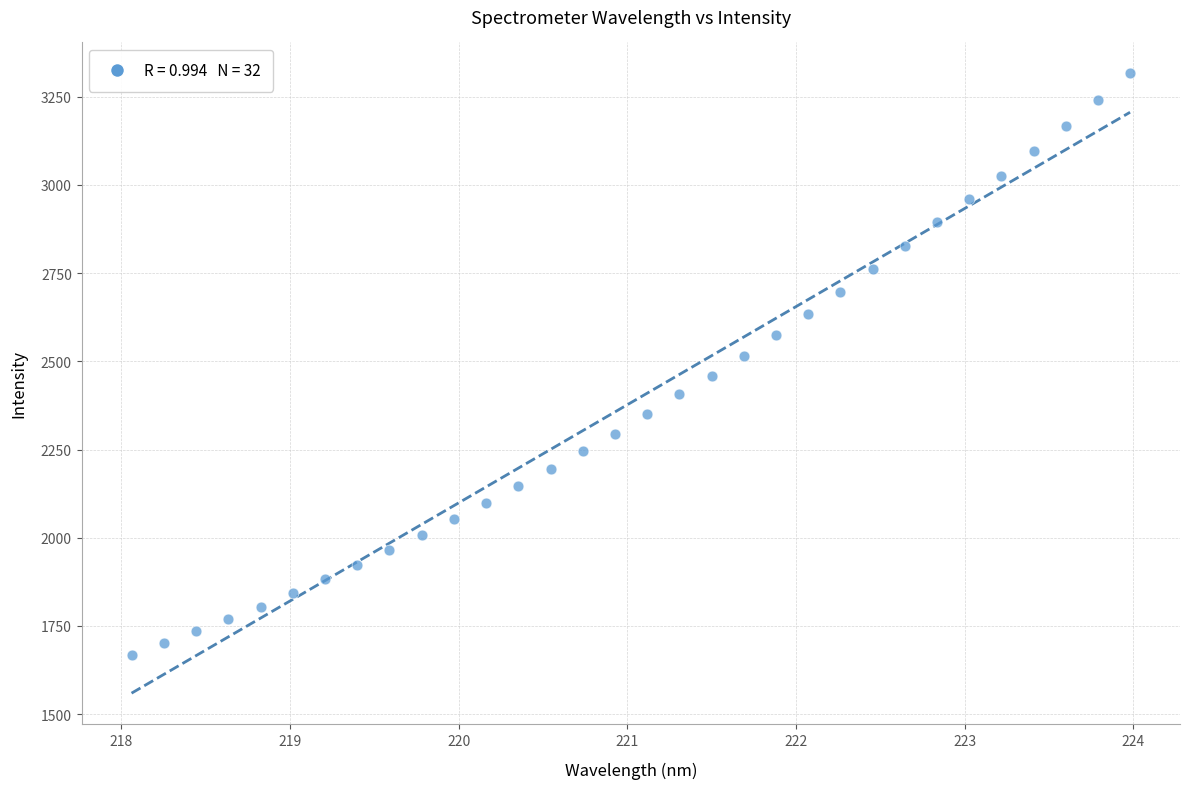

What is the range of X values (max minus min)?

5.9